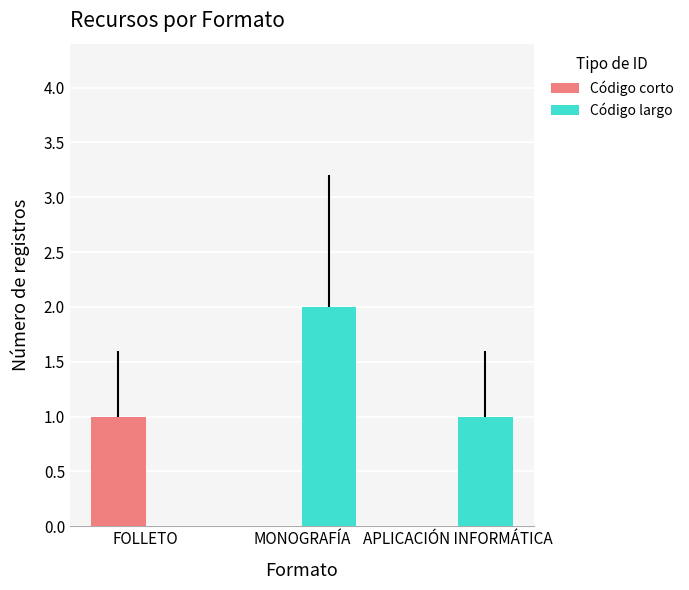

Are the bars grouped side by side (vs. stacked)?

Yes